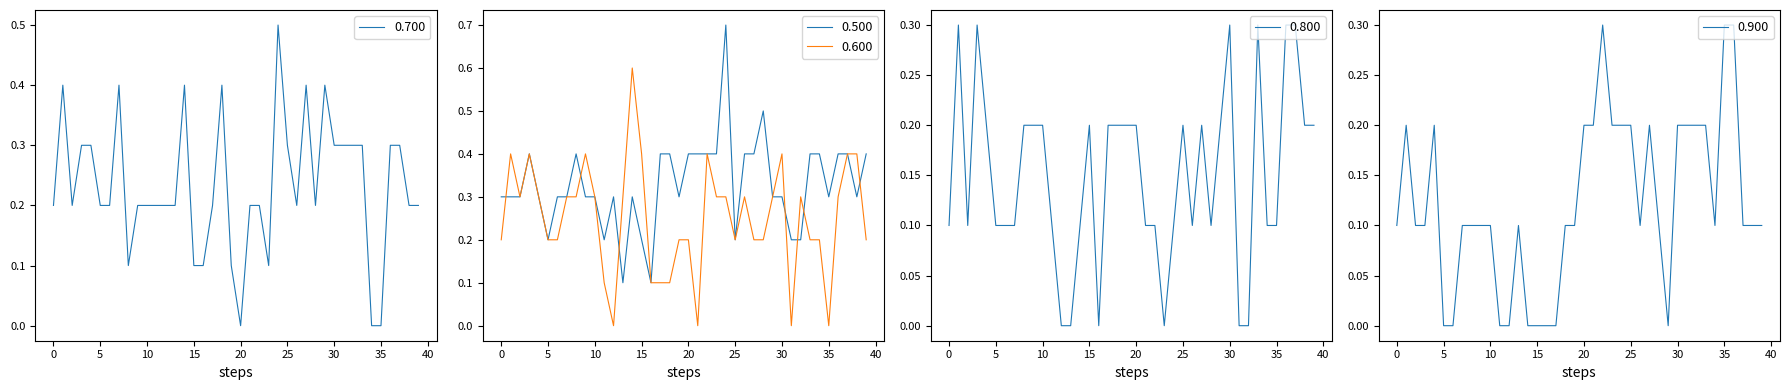

Does the chart display data point markers on the line(s)?

No